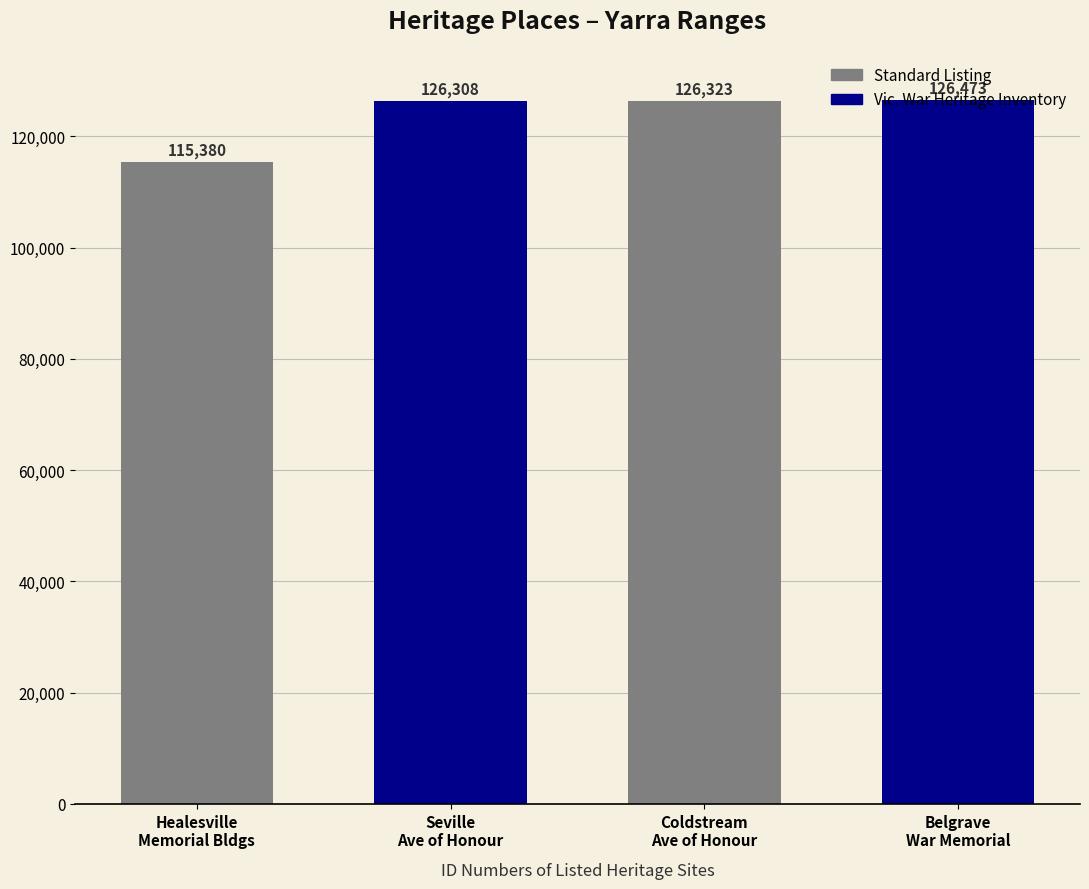

What is the change in value from Healesville
Memorial Bldgs to Seville
Ave of Honour?

+10928